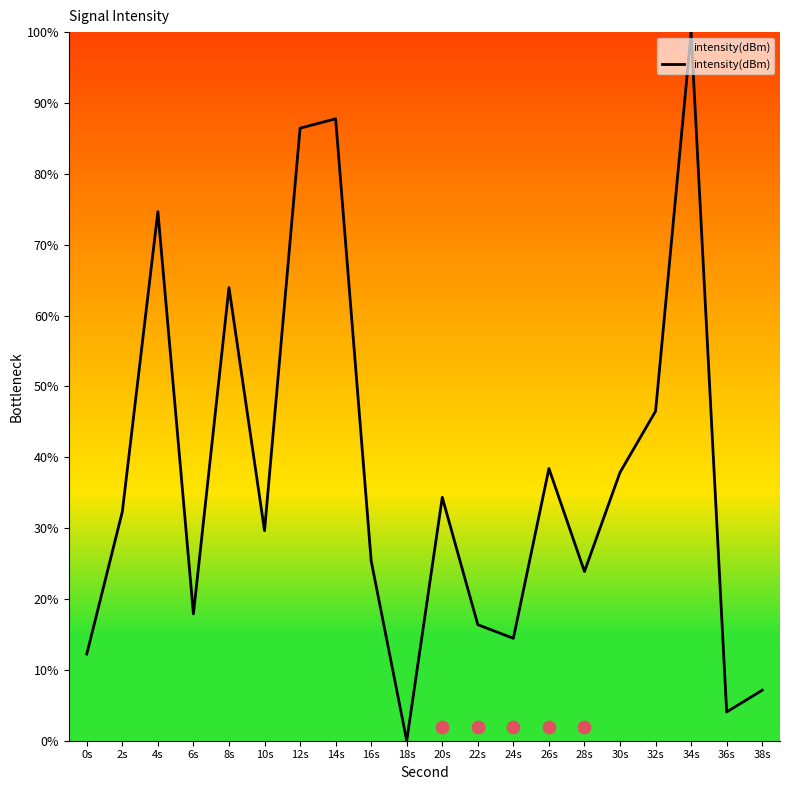

Between 16s and 18s, which is larger?

16s